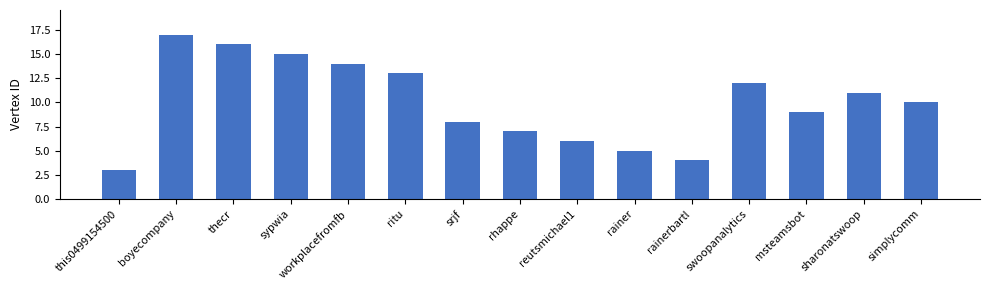

What is the value of the 15th bar from the left?

10